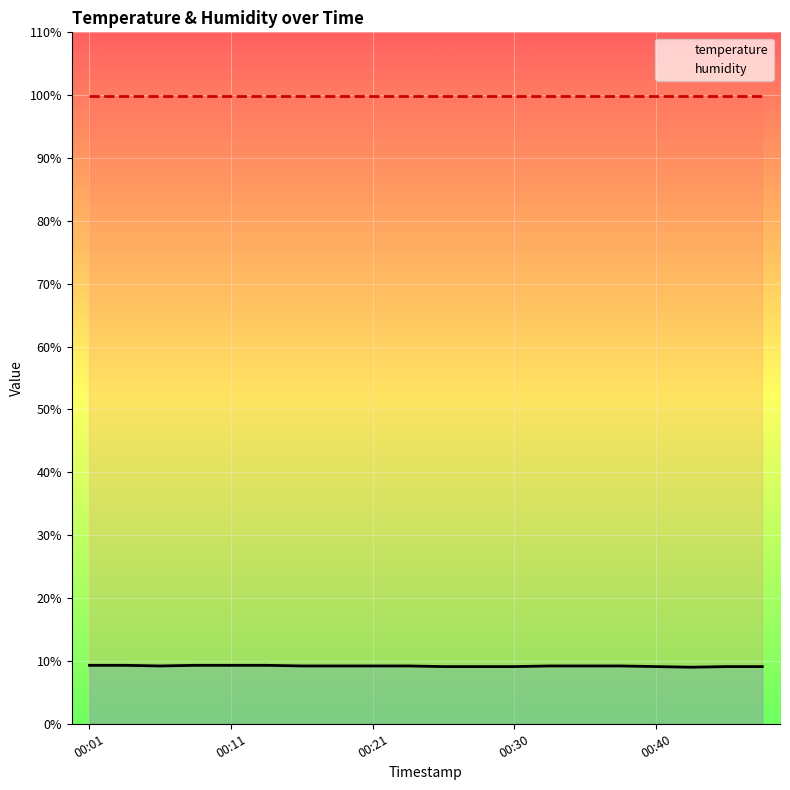

Rank the series by their maximum value, from lowest to highest.

temperature, humidity